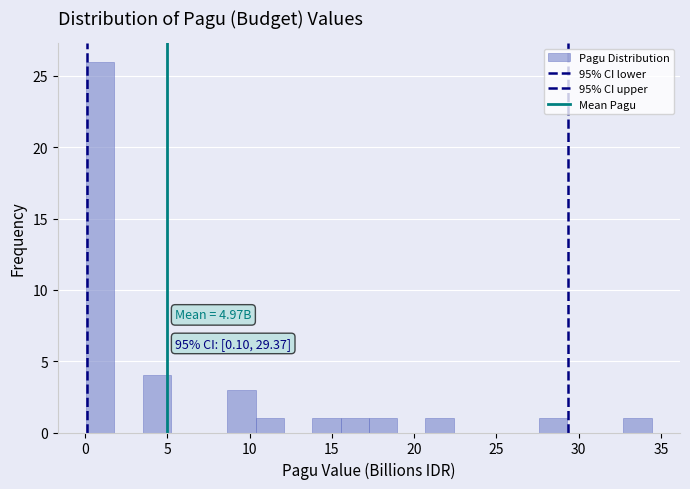

Read against the x-axis, roughly where is the centre of the tallest bar?

1.0